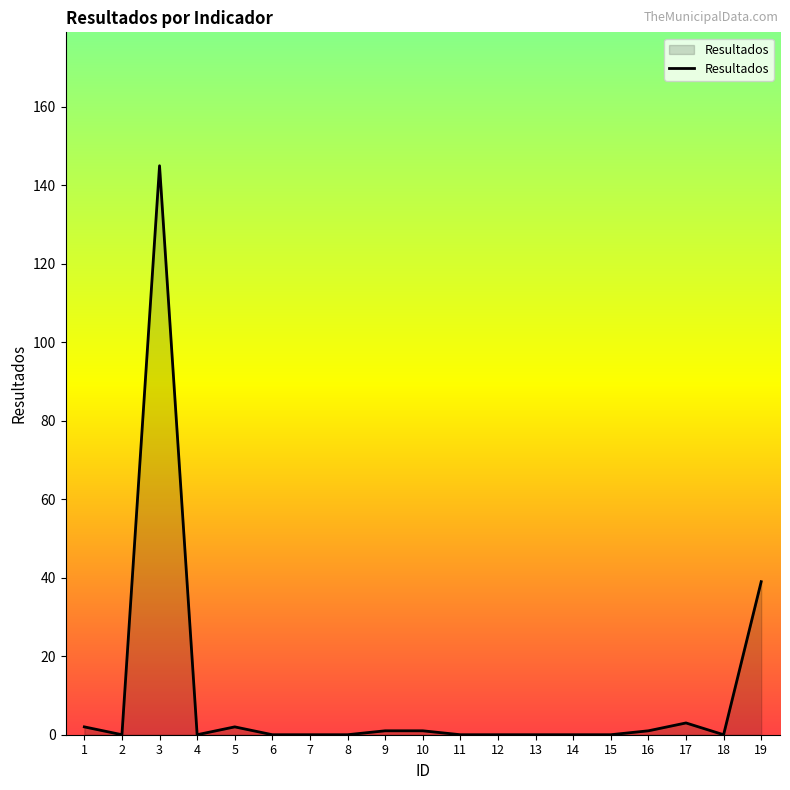

Reading left to right, what are all the values shown in this chart?

1=2	2=0	3=145	4=0	5=2	6=0	7=0	8=0	9=1	10=1	11=0	12=0	13=0	14=0	15=0	16=1	17=3	18=0	19=39